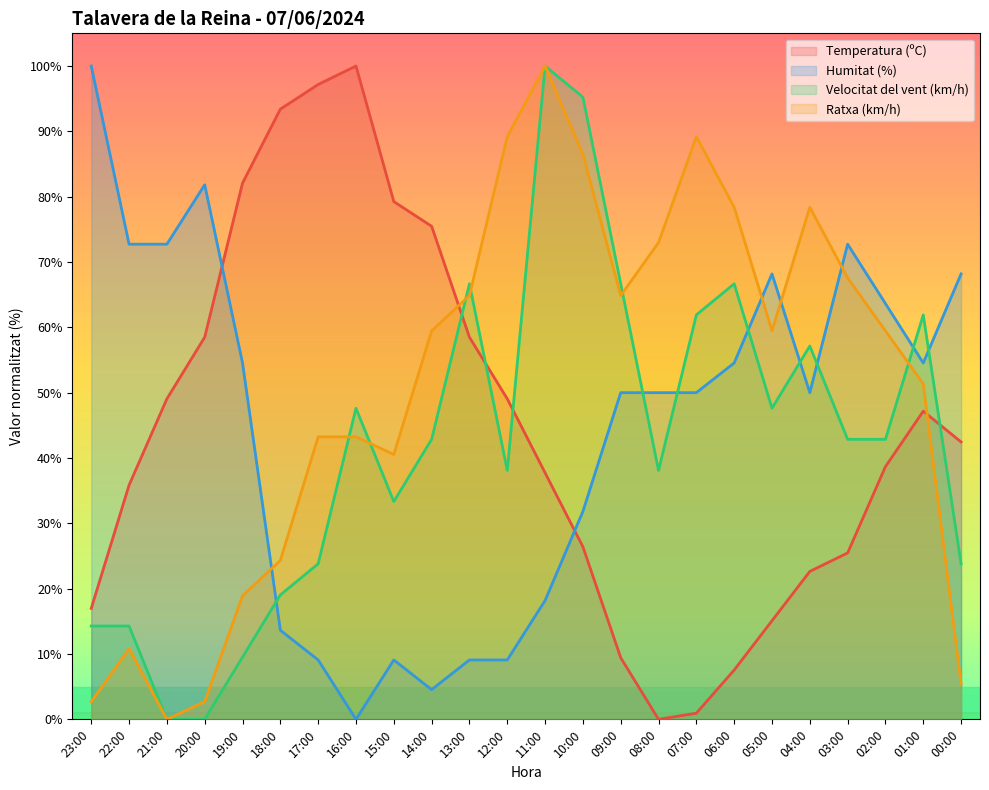

How many intersections are there between Humitat (%) and Temperatura (ºC)?

2